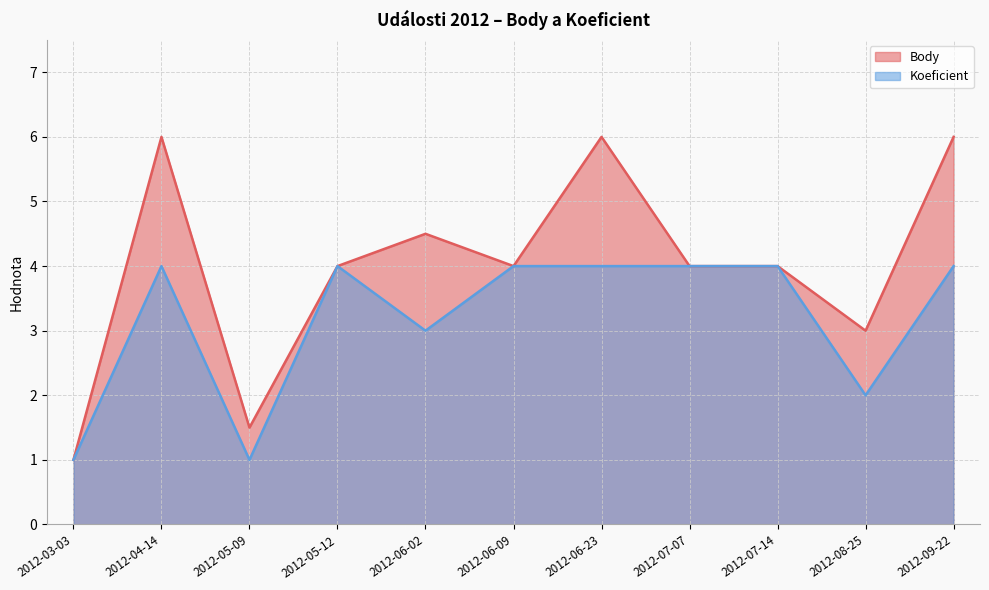

True or false: Koeficient and Body intersect in this chart.

False